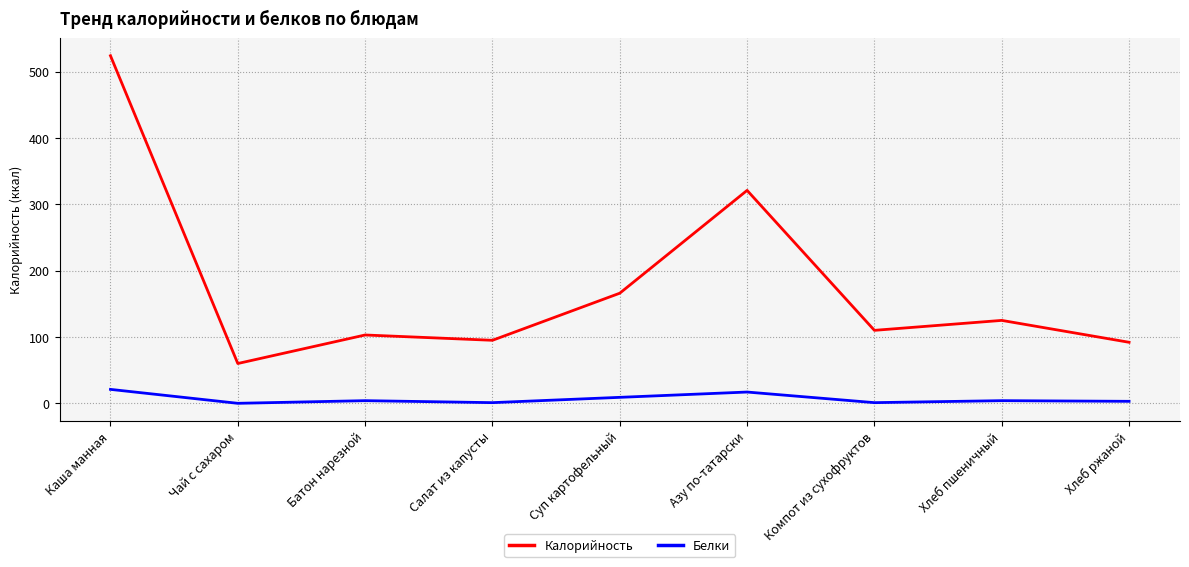

What is the total value across all series at Батон нарезной?

107